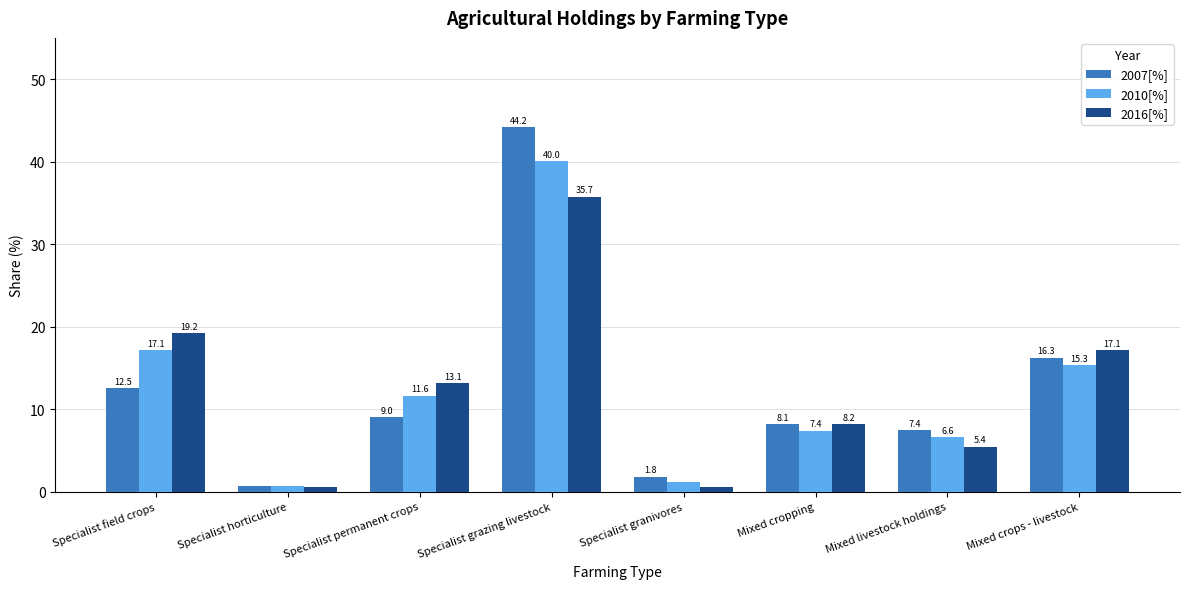

How many data points does each series have?

8